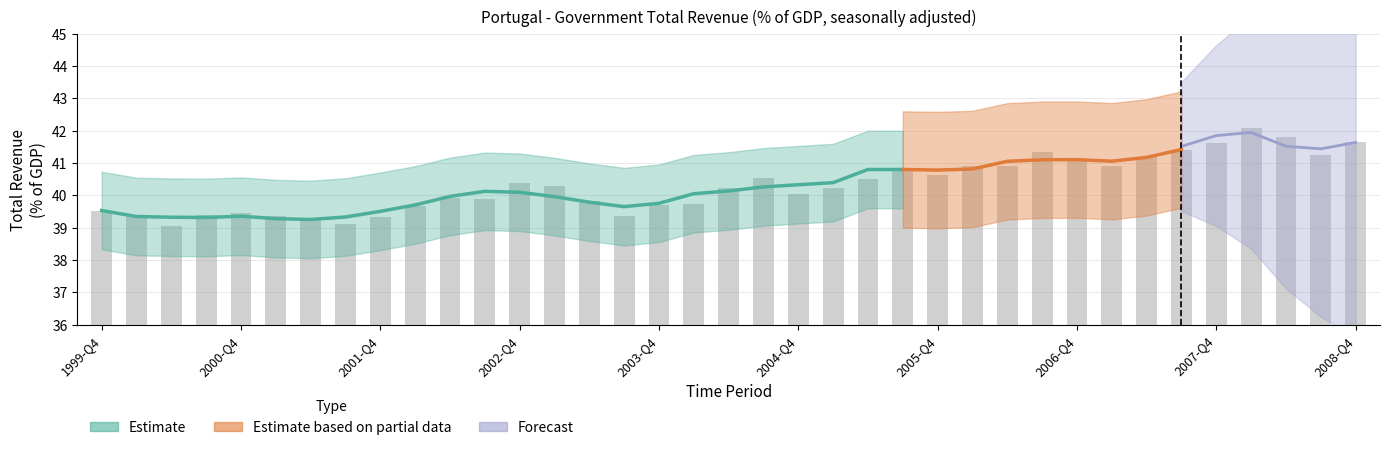

What is the sum of the values at 2008-Q4 and 2005-Q1?

81.9